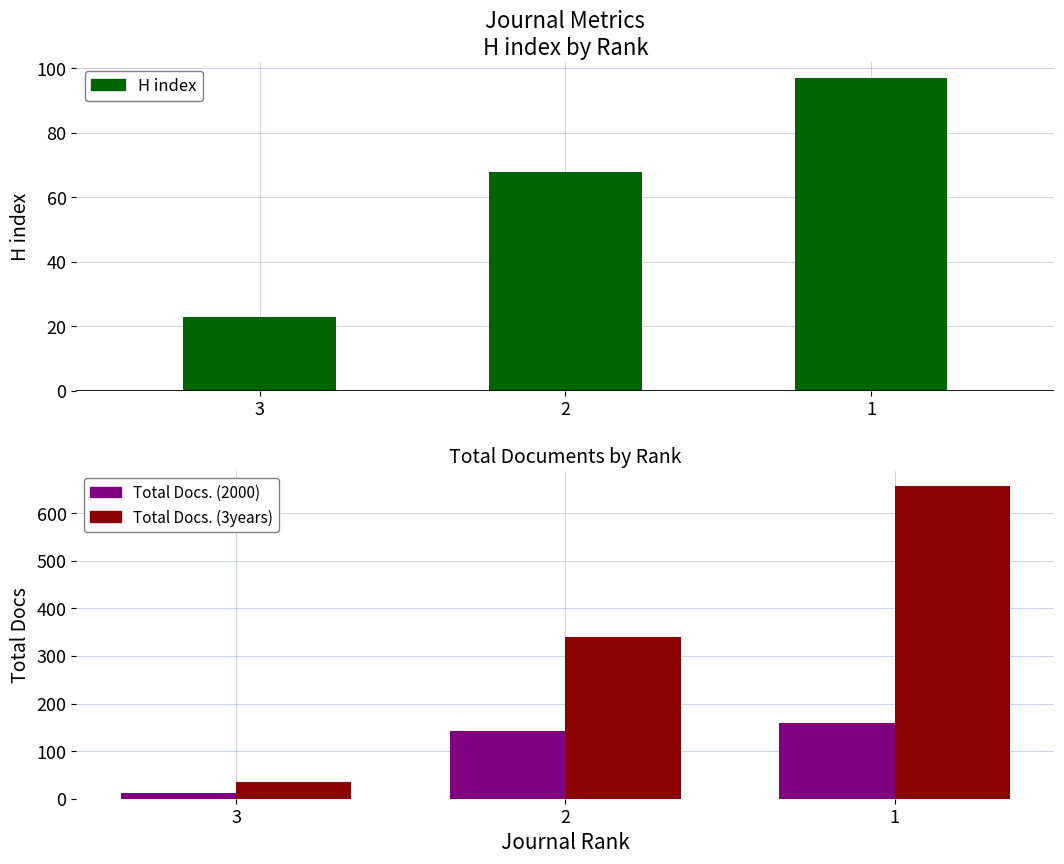

The value of H index at 1 is 30. True or false?

False